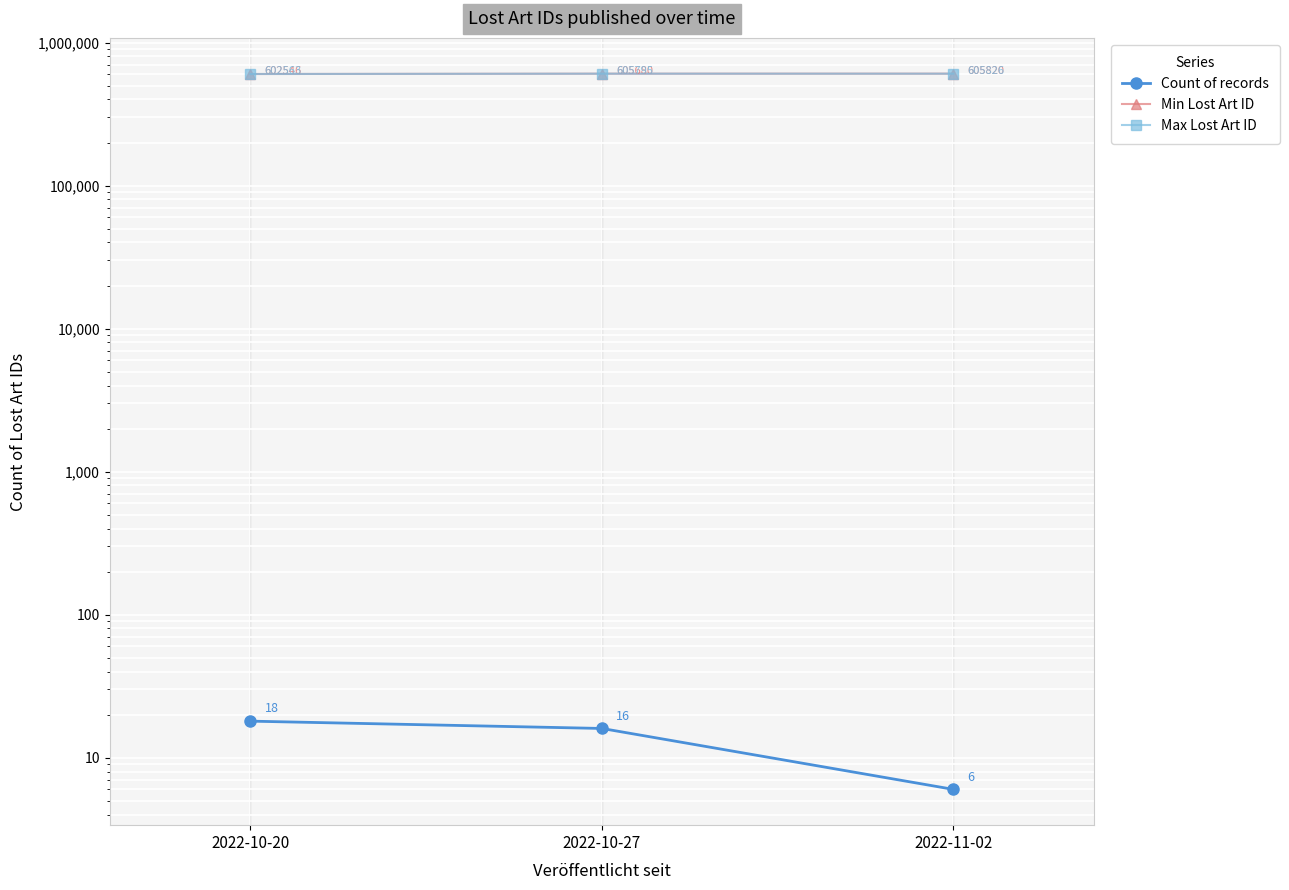

Reading left to right, list all the values displayed in this chart.

Count of records: 2022-10-20=18	2022-10-27=16	2022-11-02=6
Min Lost Art ID: 2022-10-20=602546	2022-10-27=605680	2022-11-02=605820
Max Lost Art ID: 2022-10-20=602563	2022-10-27=605795	2022-11-02=605826